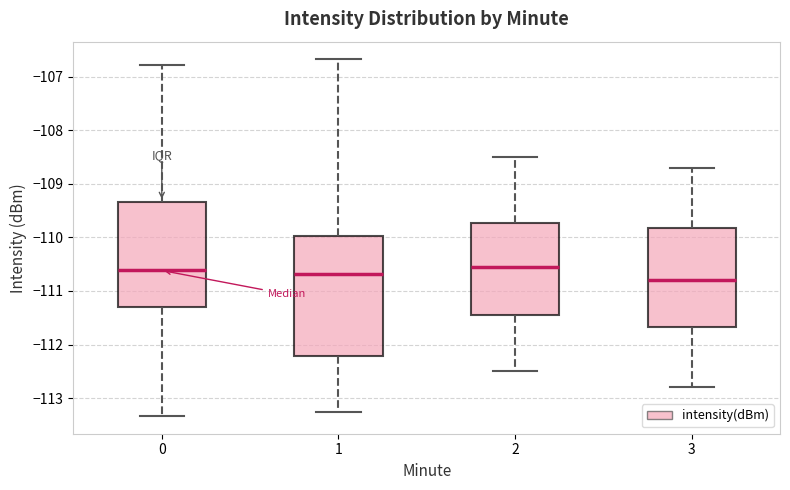

Reading left to right, read every box against the y-axis: the position of its median line, the range the box covers, and the ends of its whiskers. The values are not printed on the chart, so give them approximately, as read against the axis.

0: median -110.6, box -111.3 to -109.3, whiskers -113.3 to -106.8
1: median -110.7, box -112.2 to -110.0, whiskers -113.3 to -106.7
2: median -110.5, box -111.4 to -109.7, whiskers -112.5 to -108.5
3: median -110.8, box -111.7 to -109.8, whiskers -112.8 to -108.7